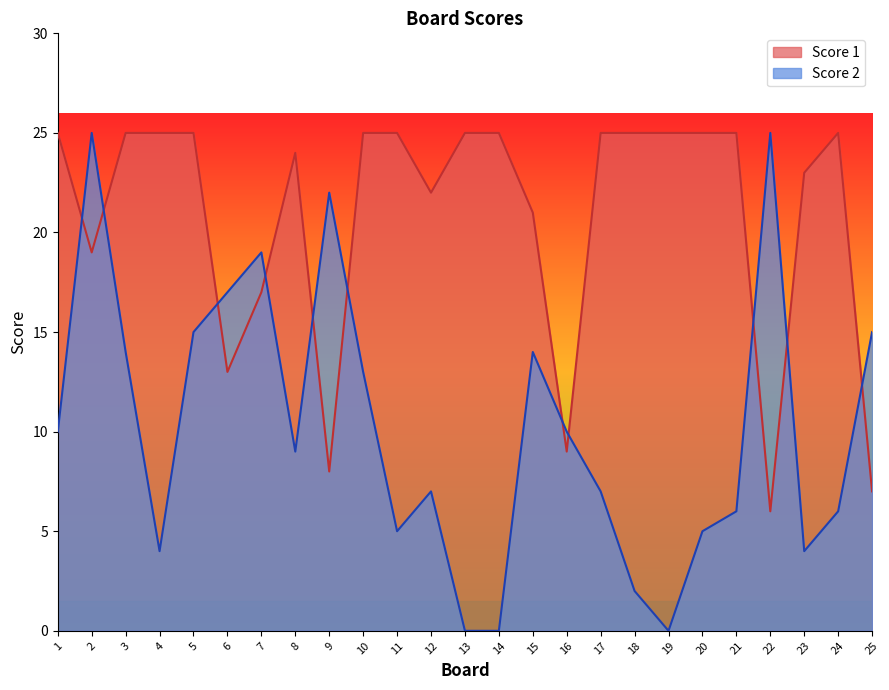

Is it true that Score 1 equals 6 at 22?

True